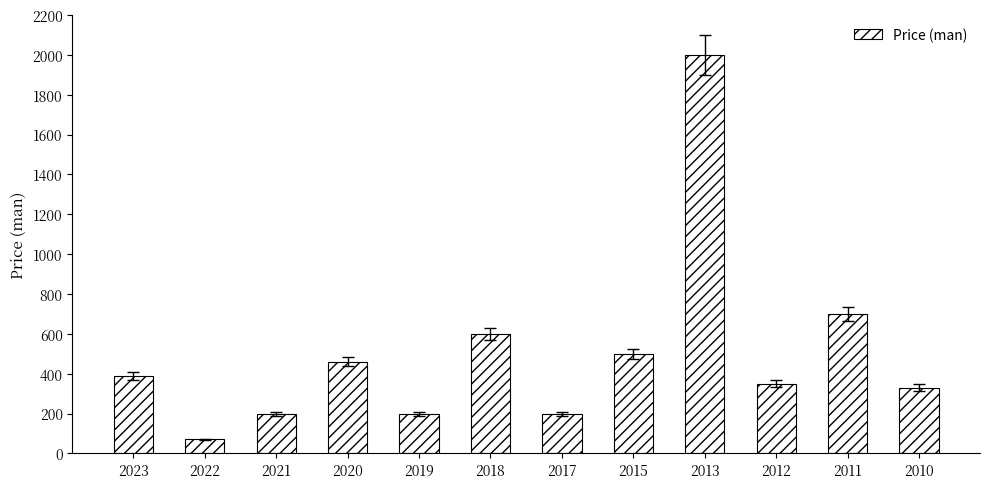

How many data points are less than 390?

6